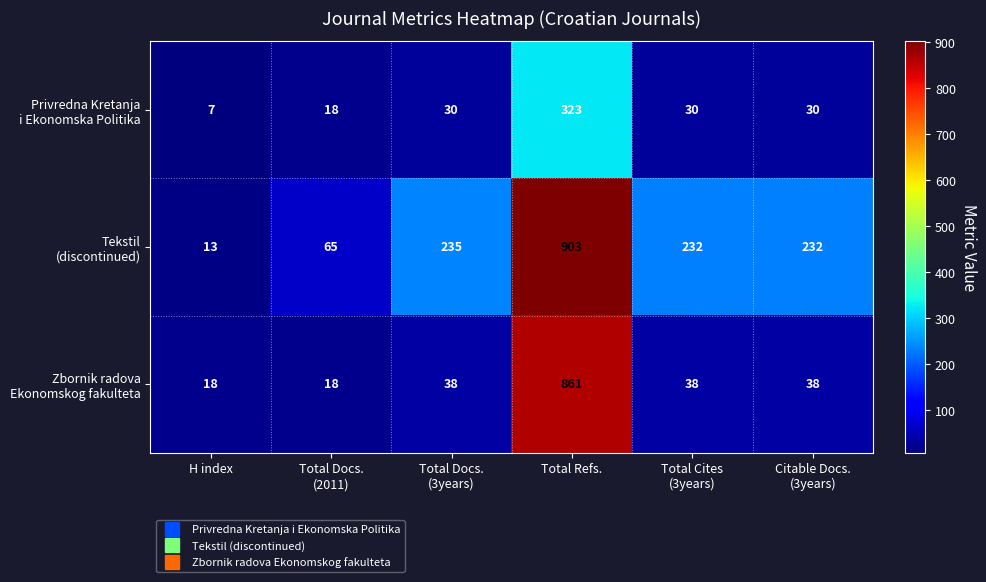

How many series are shown in this chart?

3